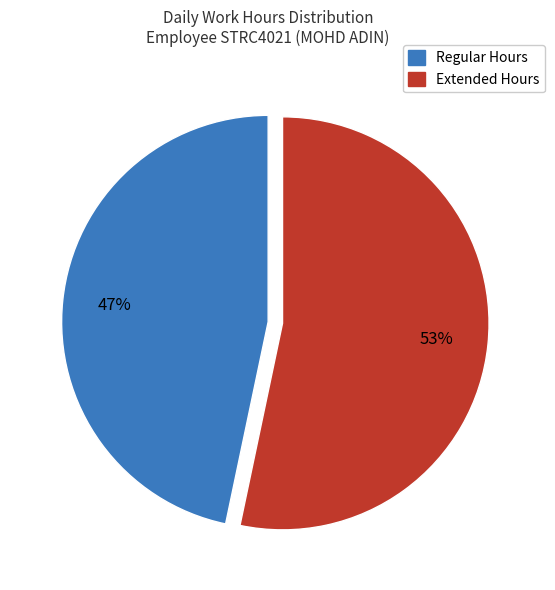

Rank the categories by value from lowest to highest.

Regular Hours, Extended Hours